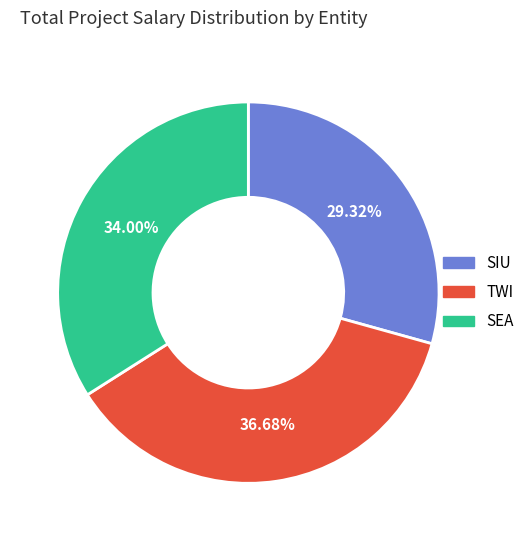

Rank the categories by value from lowest to highest.

SIU, SEA, TWI